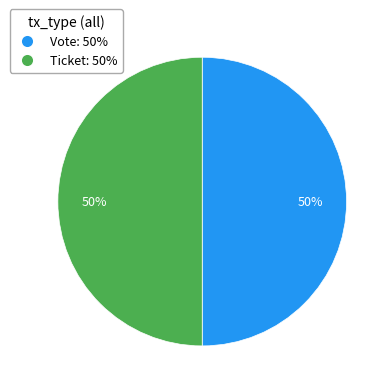

How many slices are in this pie chart?

2